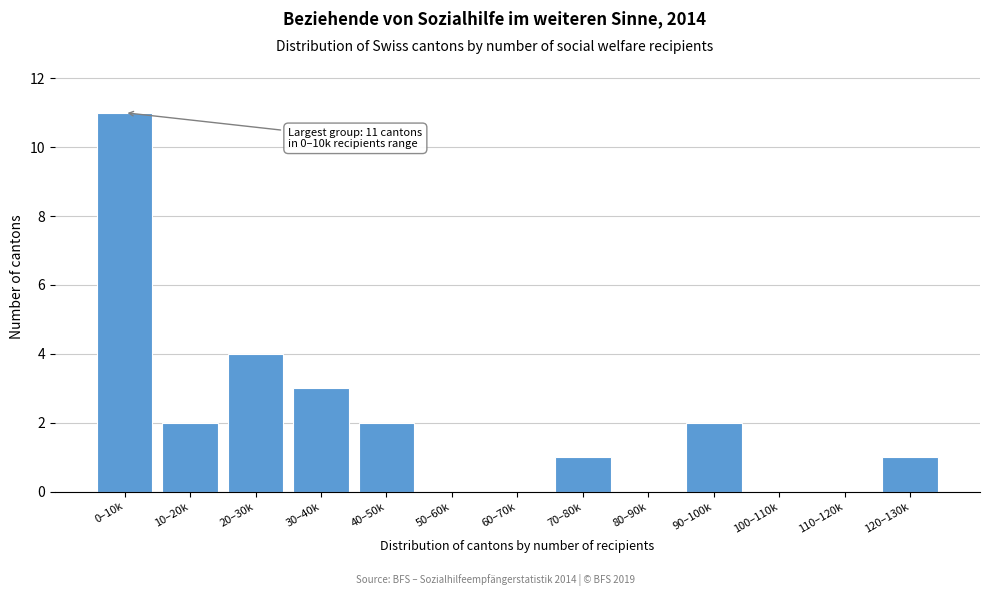

Reading left to right, what are all the values shown in this chart?

0–10k=11	10–20k=2	20–30k=4	30–40k=3	40–50k=2	50–60k=0	60–70k=0	70–80k=1	80–90k=0	90–100k=2	100–110k=0	110–120k=0	120–130k=1